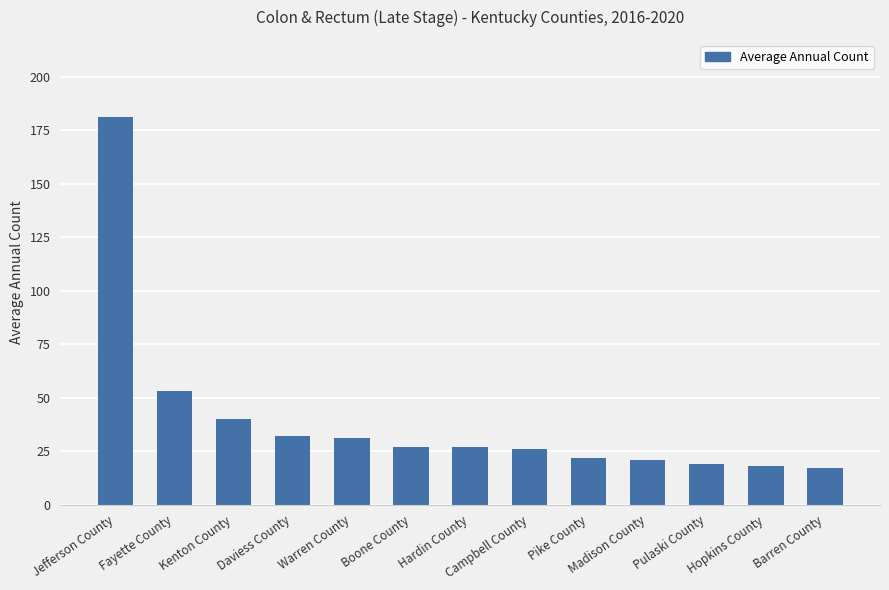

What is the ratio of the value at Jefferson County to the value at Pike County?

8.2